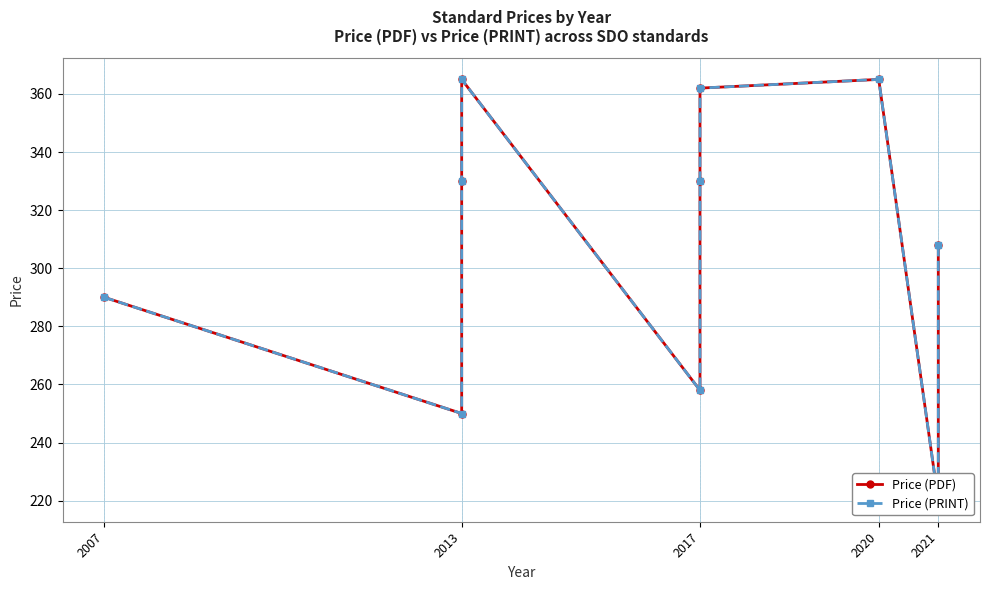

Rank the series at 2017 from highest to lowest value.

Price (PDF), Price (PRINT)